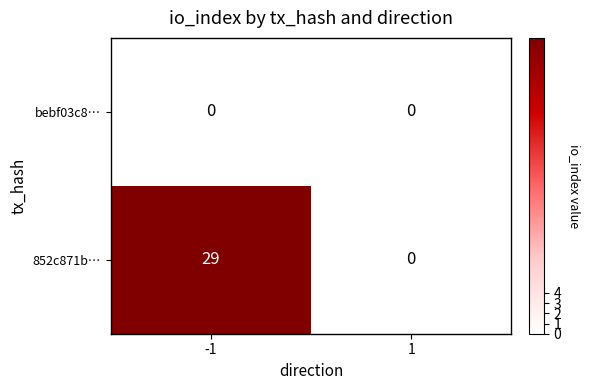

What is the total value across all series at -1?

29